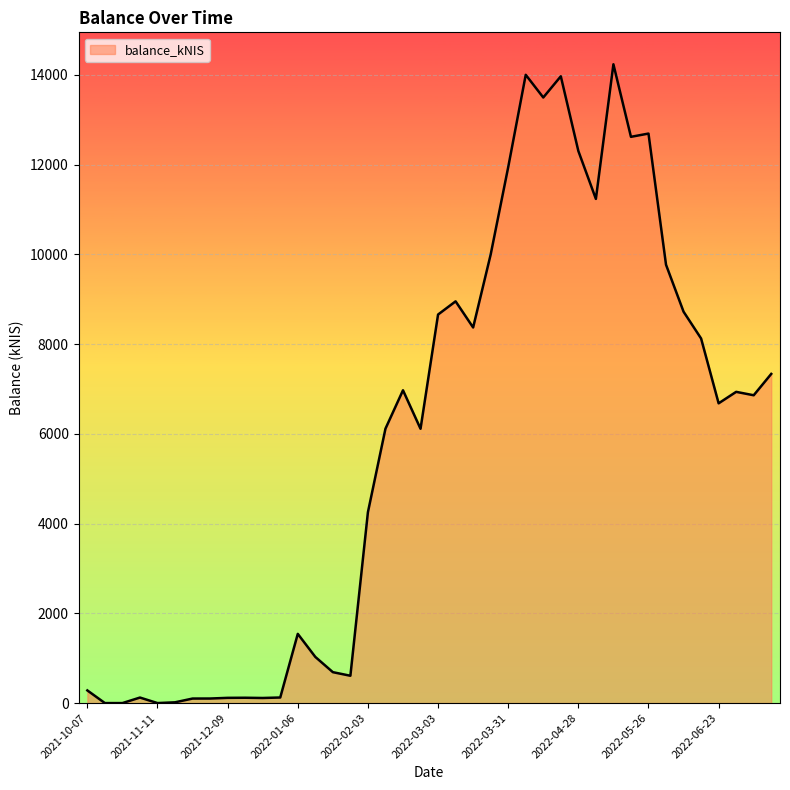

What is the difference between the maximum and minimum values?

14237.6